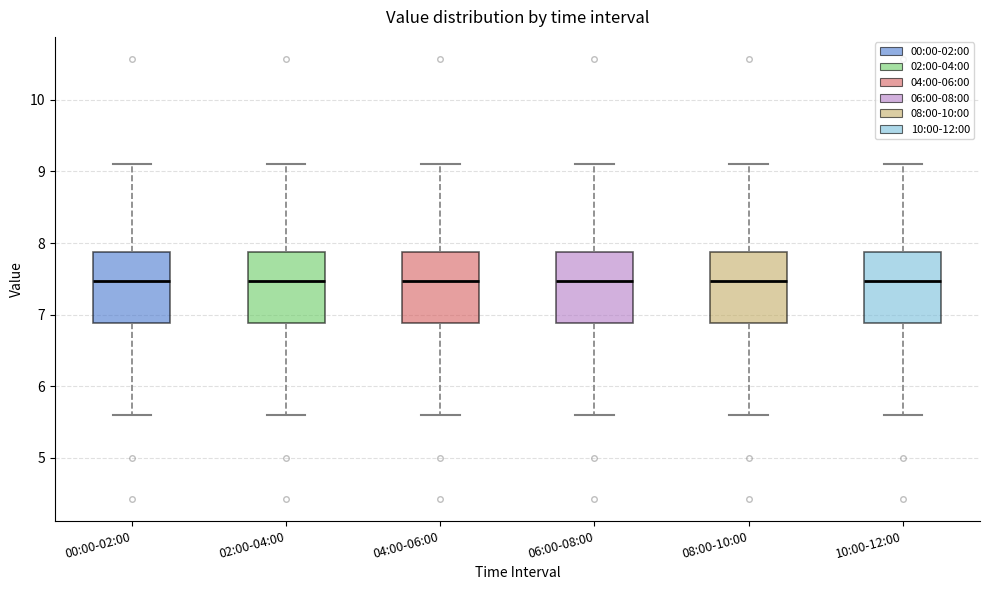

Where is the upper edge of the box for 08:00-10:00 on the y-axis? The values are not printed on the chart, so give them approximately, as read against the axis.

7.9